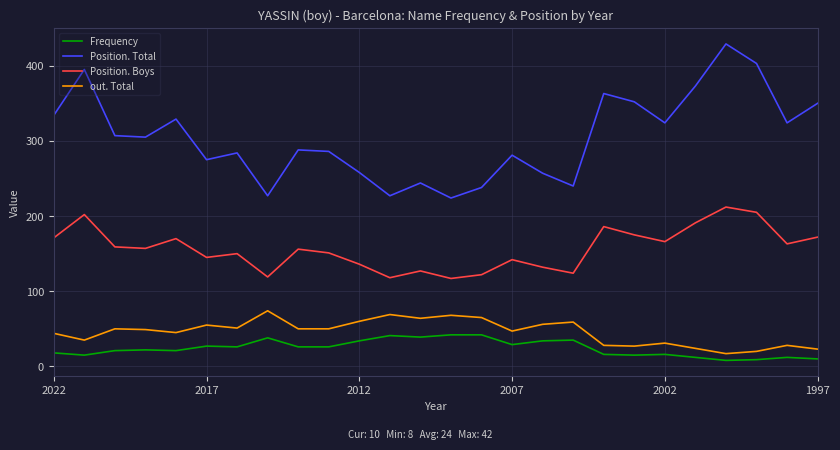

List the series in order of their peak value, lowest first.

Frequency, out. Total, Position. Boys, Position. Total